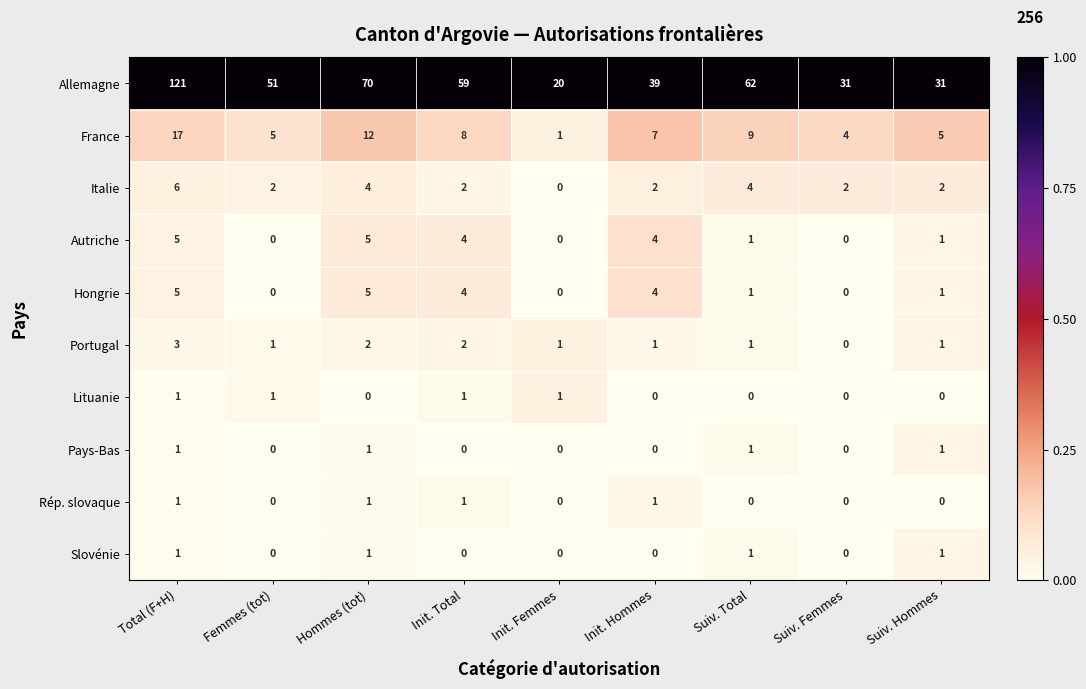

Which series has the largest total across all categories?

Allemagne